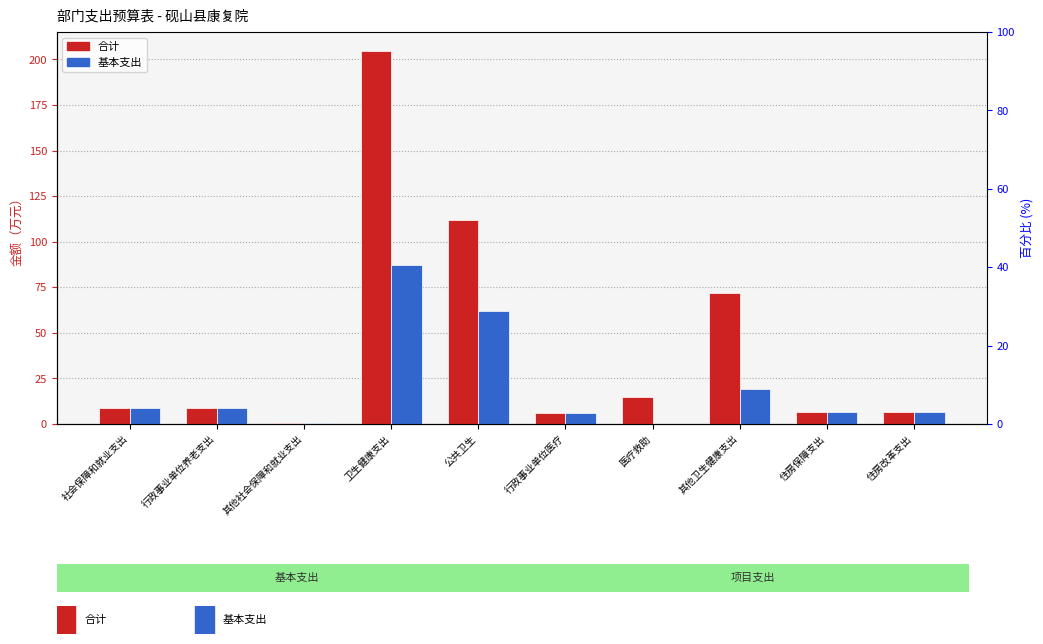

What is the sum of all 基本支出 values?

205.2